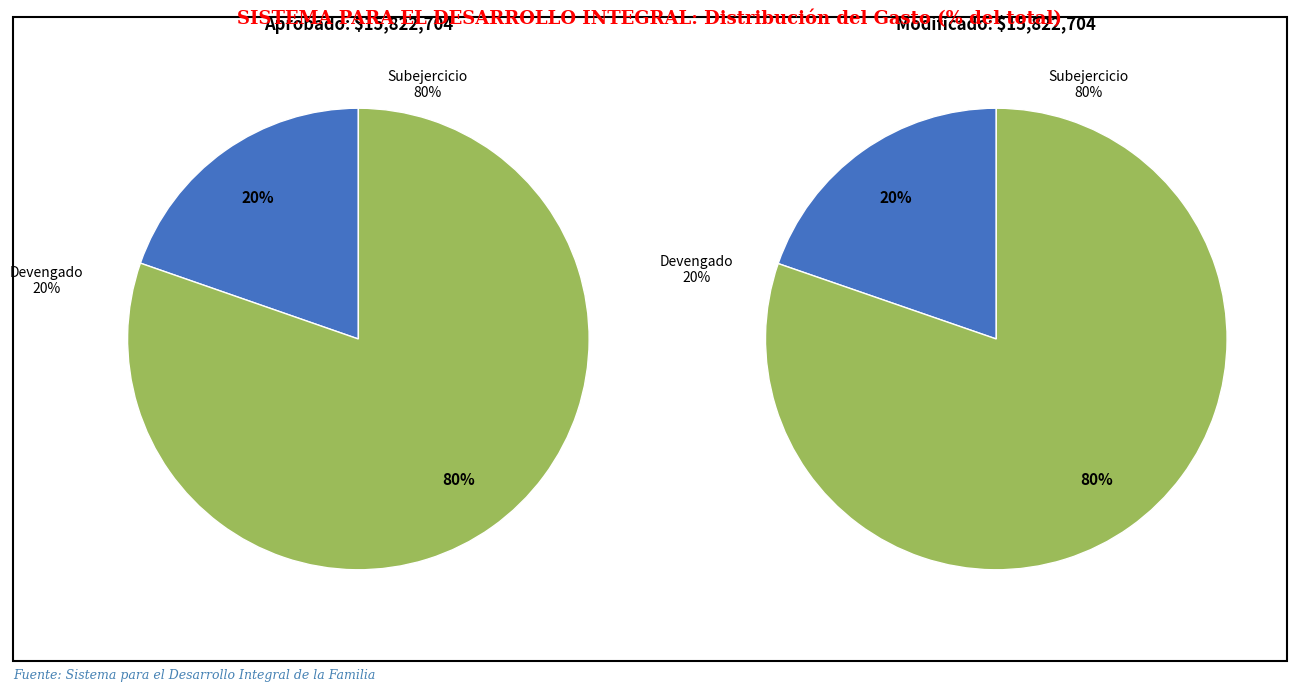

How many slices are in this pie chart?

4